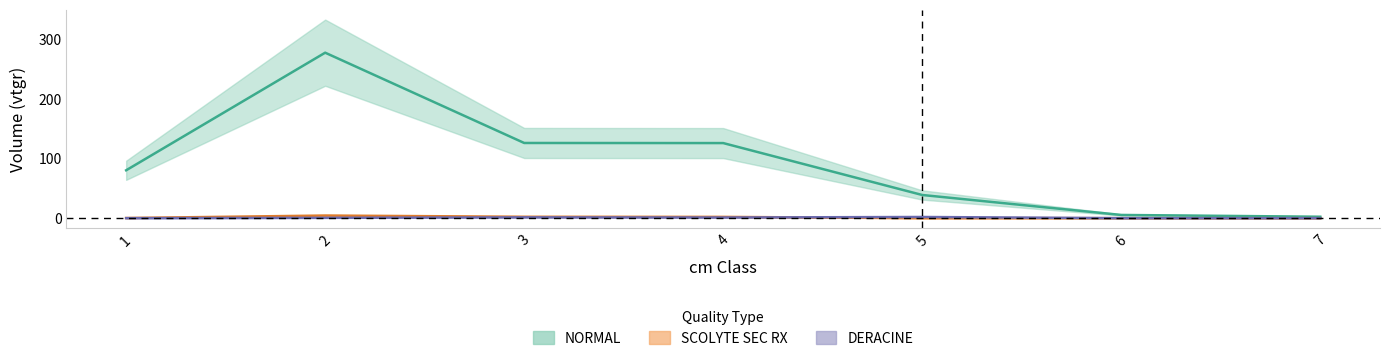

Which series changed the most between 1 and 6?

NORMAL